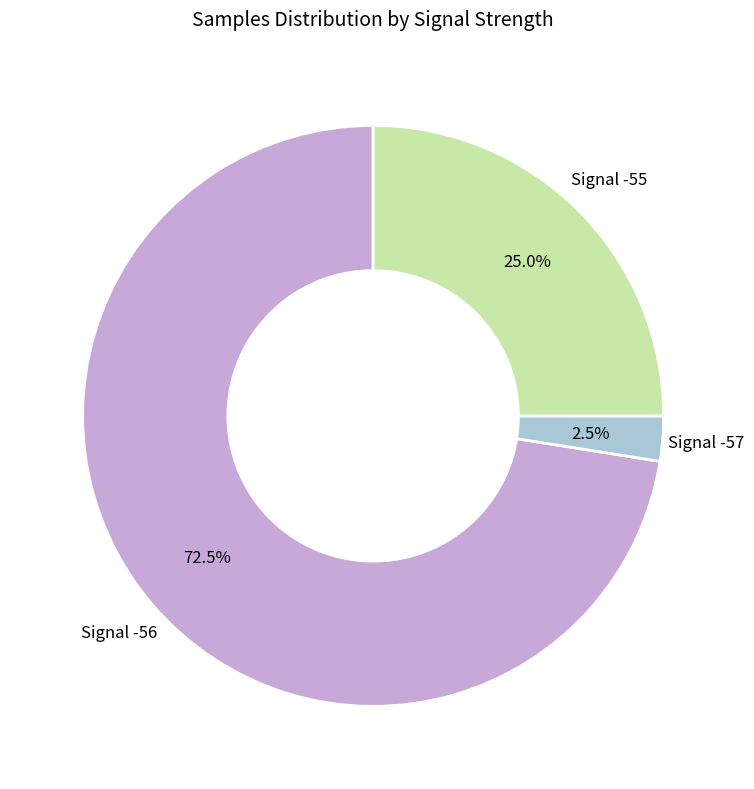

Is there a majority slice in this chart?

Yes